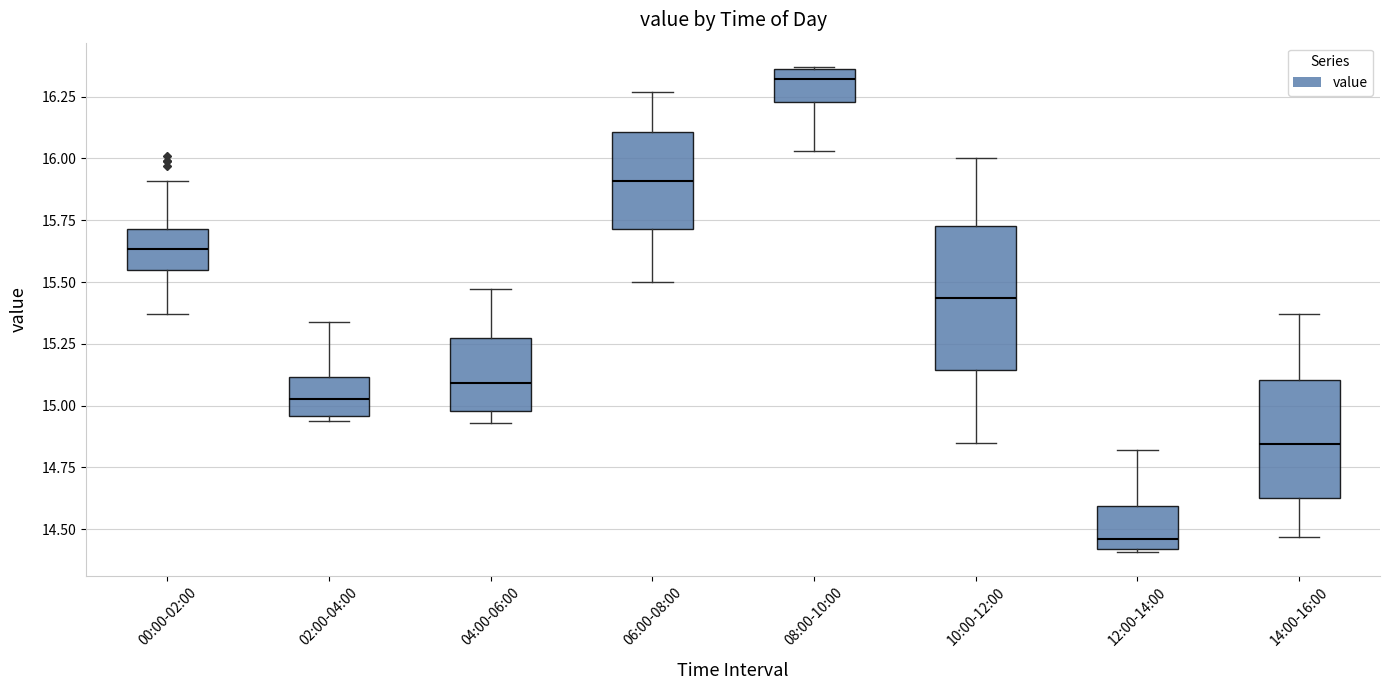

Reading left to right, read every box against the y-axis: the position of its median line, the range the box covers, and the ends of its whiskers. The values are not printed on the chart, so give them approximately, as read against the axis.

00:00-02:00: median 15.65, box 15.55 to 15.70, whiskers 15.35 to 15.90
02:00-04:00: median 15.05, box 14.95 to 15.10, whiskers 14.95 (just below the box's lower edge) to 15.35
04:00-06:00: median 15.10, box 15.00 to 15.30, whiskers 14.95 to 15.45
06:00-08:00: median 15.90, box 15.70 to 16.10, whiskers 15.50 to 16.25
08:00-10:00: median 16.30, box 16.25 to 16.35, whiskers 16.05 to 16.35
10:00-12:00: median 15.45, box 15.15 to 15.75, whiskers 14.85 to 16.00
12:00-14:00: median 14.45, box 14.40 to 14.60, whiskers 14.40 to 14.80
14:00-16:00: median 14.85, box 14.65 to 15.10, whiskers 14.45 to 15.35